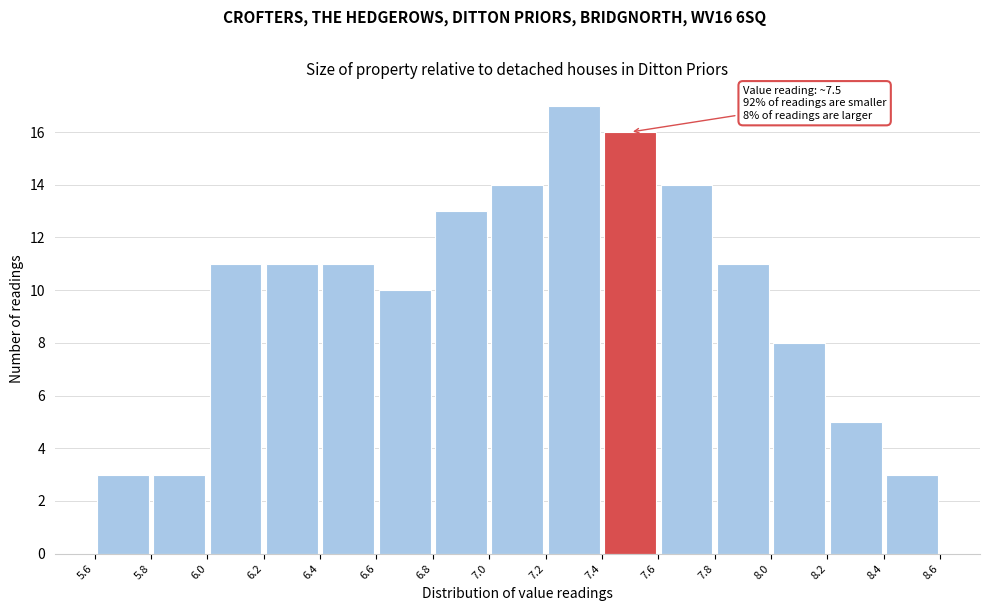

Which range on the x-axis has the tallest bar?

7.2 to 7.4